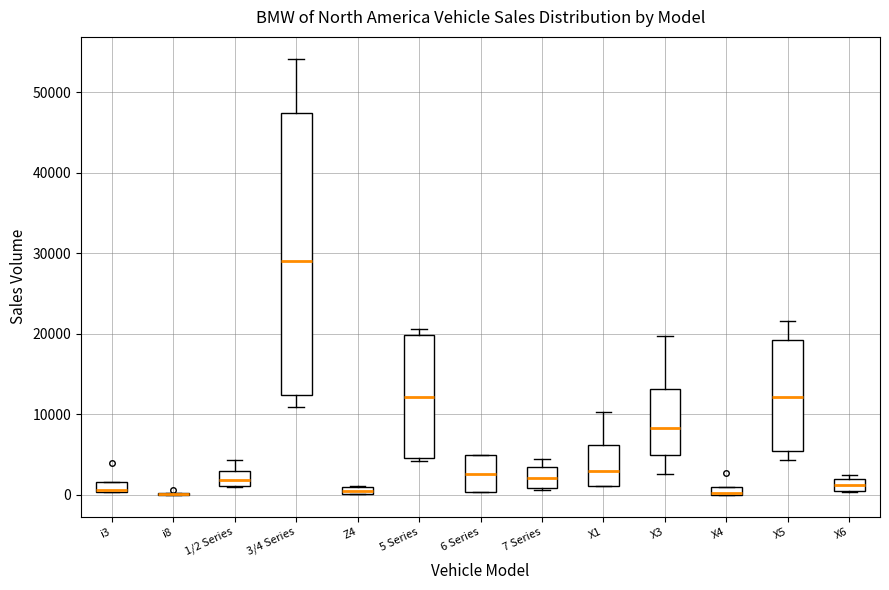

Where is the lower edge of the box for 3/4 Series on the y-axis? The values are not printed on the chart, so give them approximately, as read against the axis.

12000